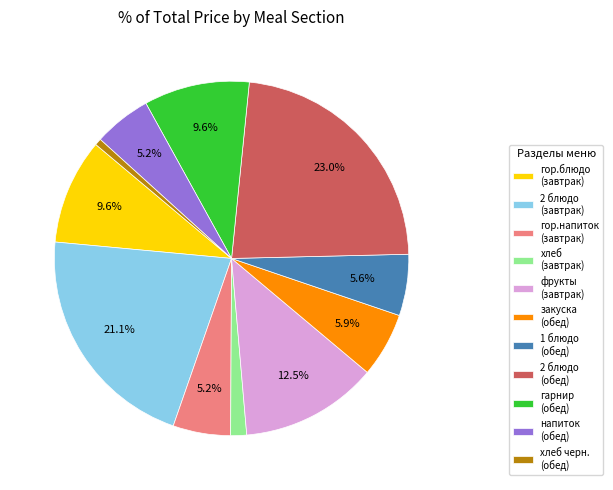

Between 1 блюдо (обед) and хлеб черн. (обед), which is larger?

1 блюдо (обед)